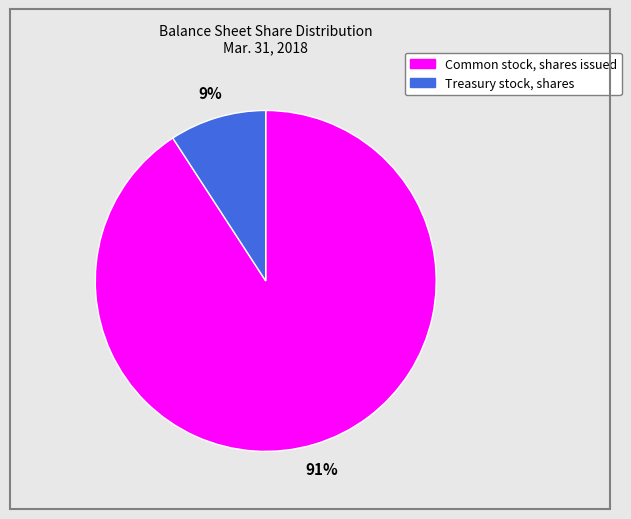

Is the sum of Common stock, shares issued and Treasury stock, shares greater than half?

Yes